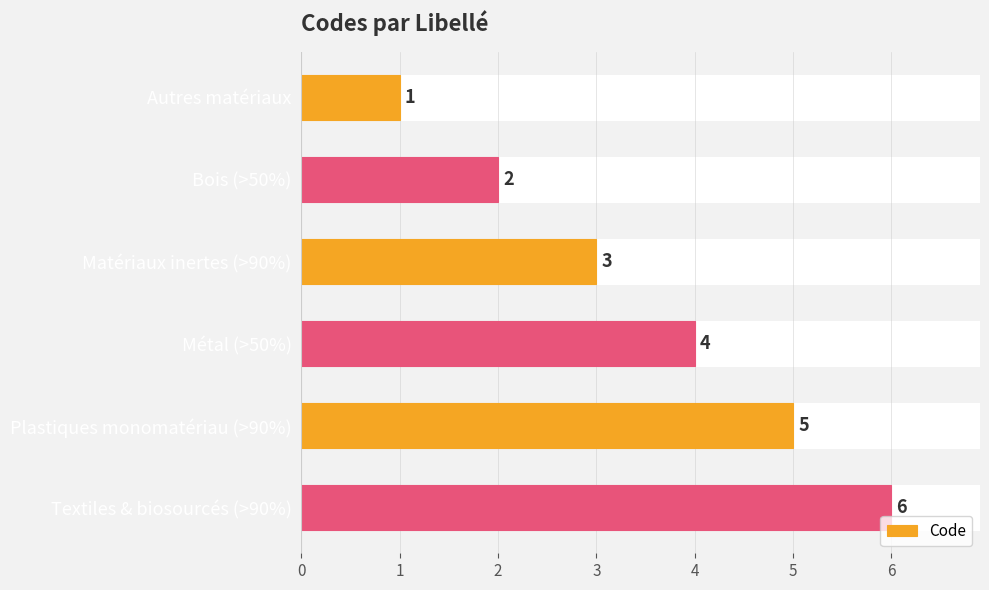

What is the label of the 2nd bar from the top?

Bois (>50%)